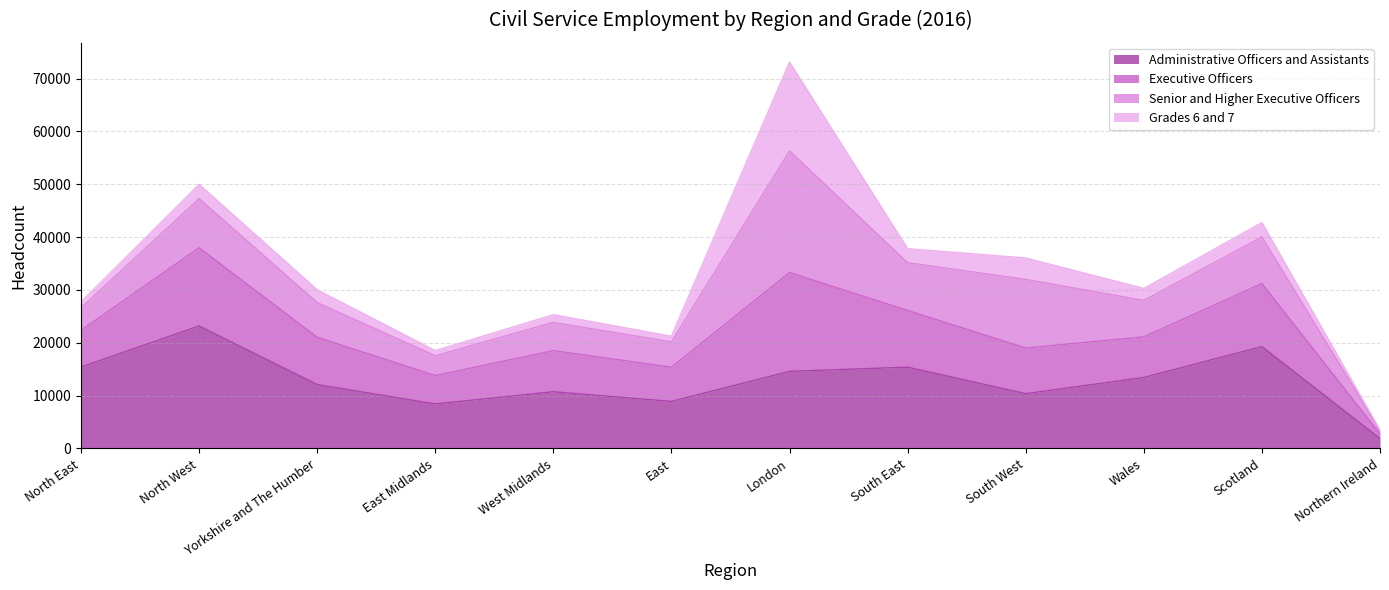

True or false: Executive Officers and Administrative Officers and Assistants intersect in this chart.

False